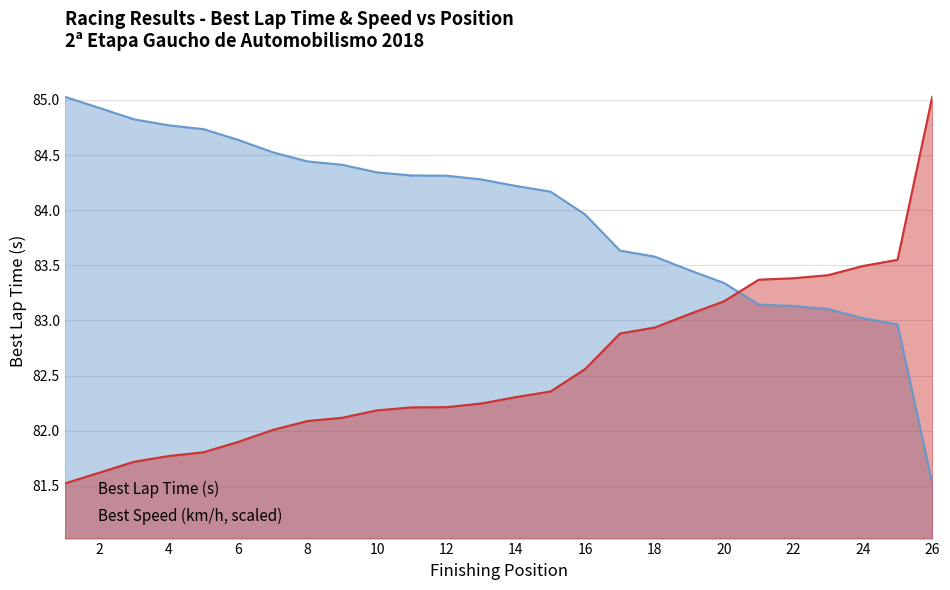

What is the average value of the Best Speed (km/h, scaled) series?

84.0